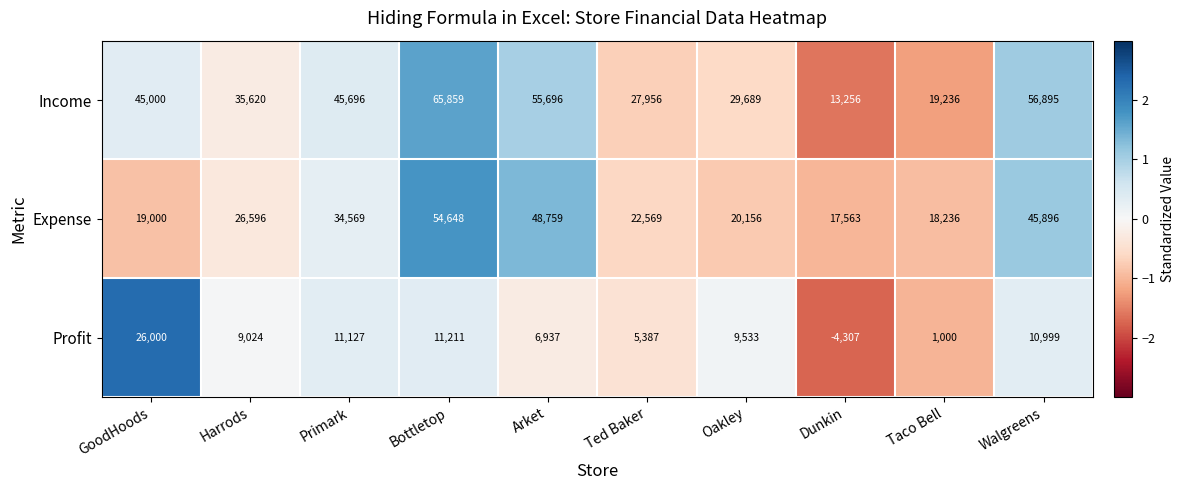

What is the spread (max minus min) of values at Dunkin?

21870